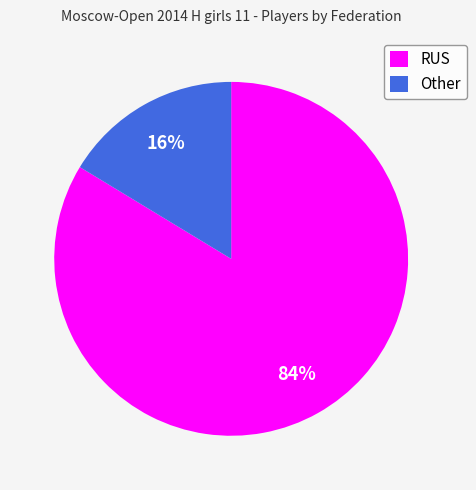

True or false: Other accounts for 6% of the total.

False